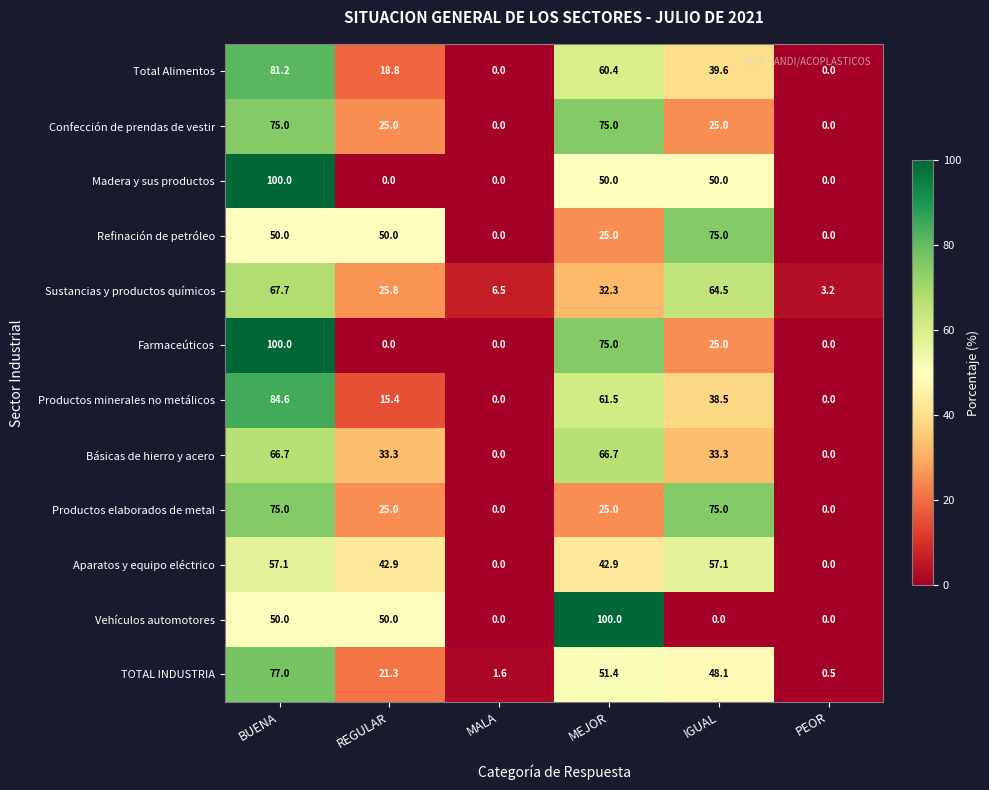

How many values in Madera y sus productos are above zero?

3